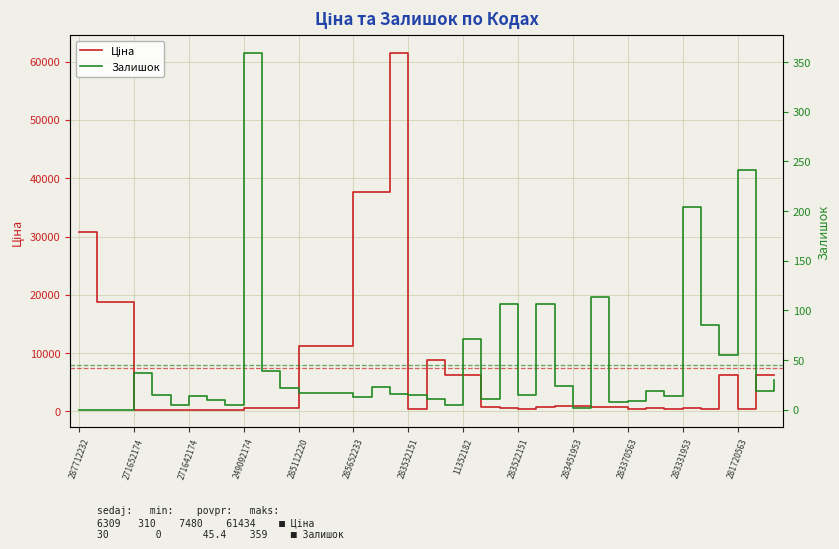

What position from the right is 283370563?

9